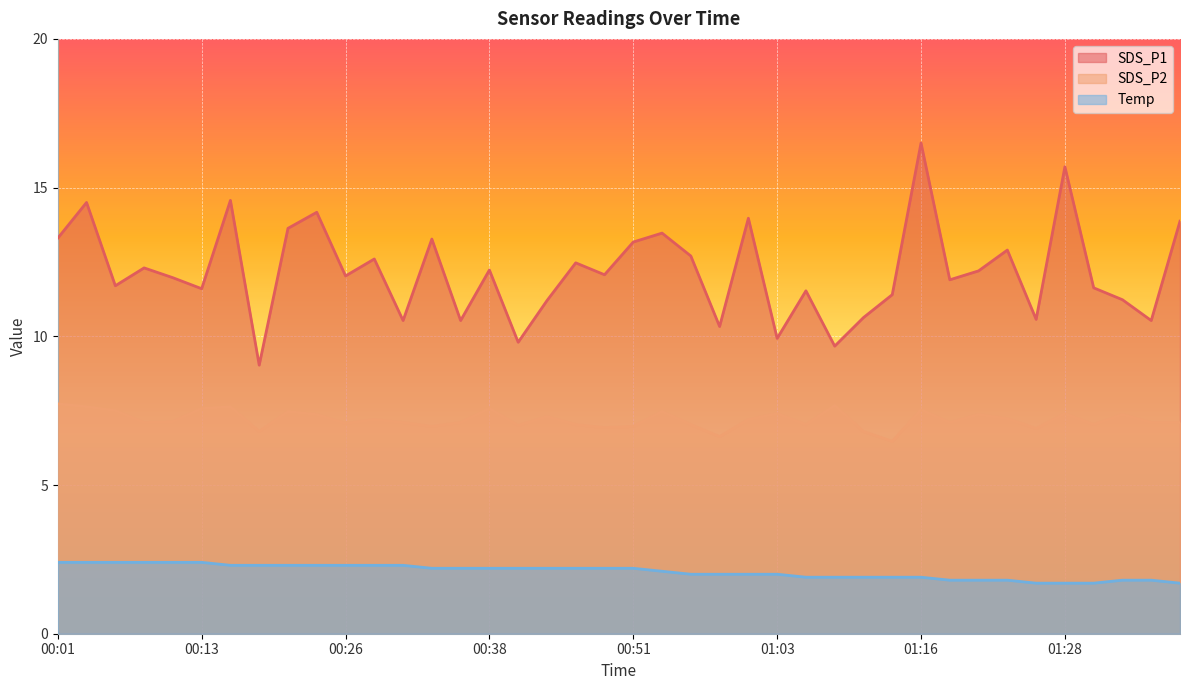

Which has a higher value, 00:21 or 01:18?

00:21